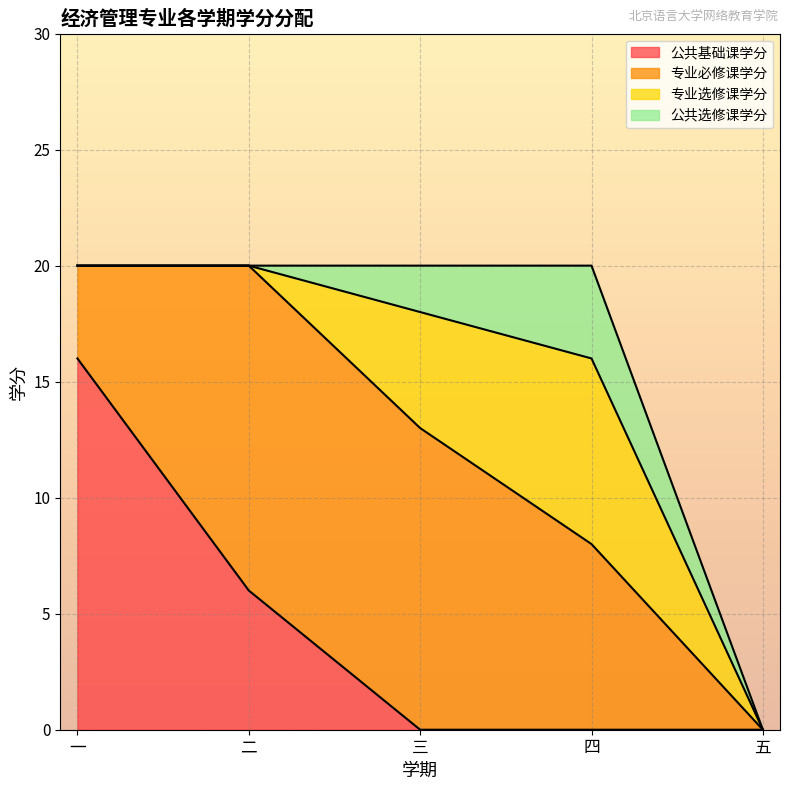

How many lines are shown in the chart?

4